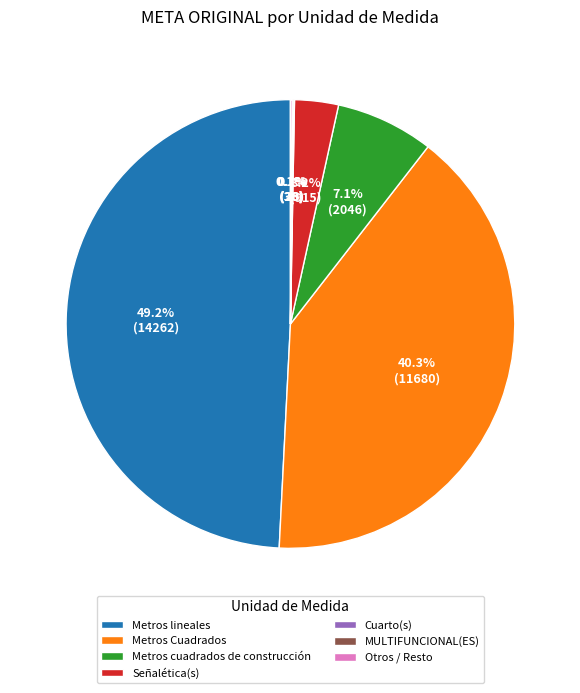

To the nearest percent, what percentage of the pie is Metros lineales?

49%